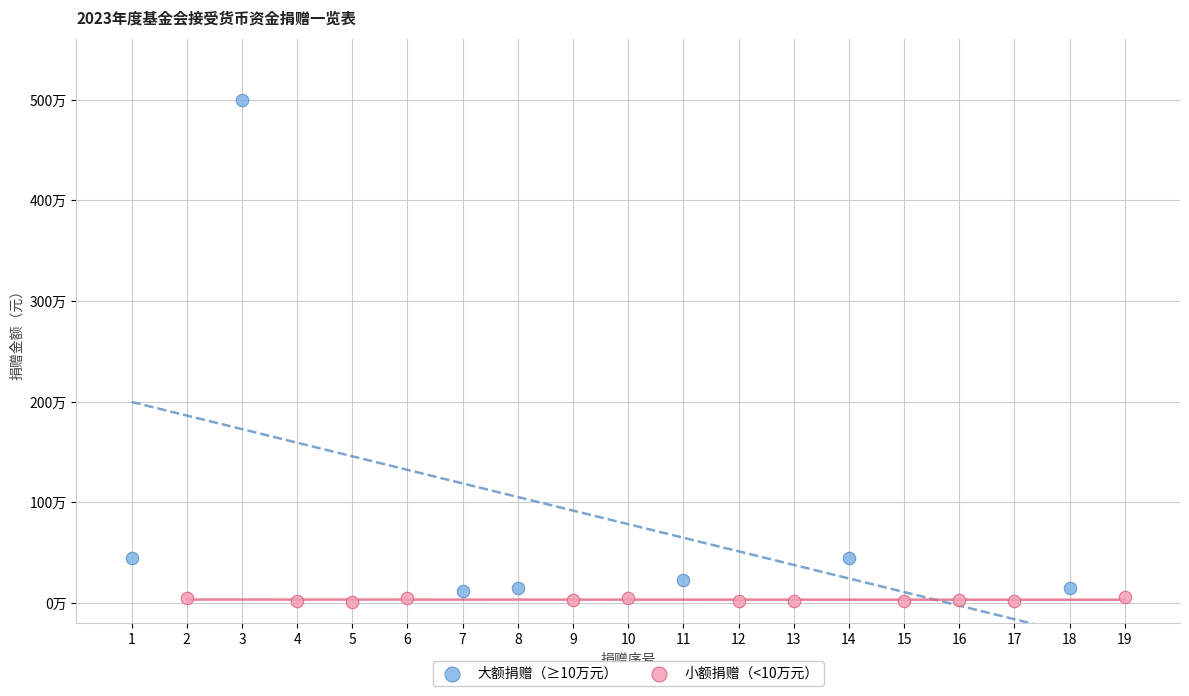

Which series reaches the minimum Y coordinate?

小额捐赠（<10万元）